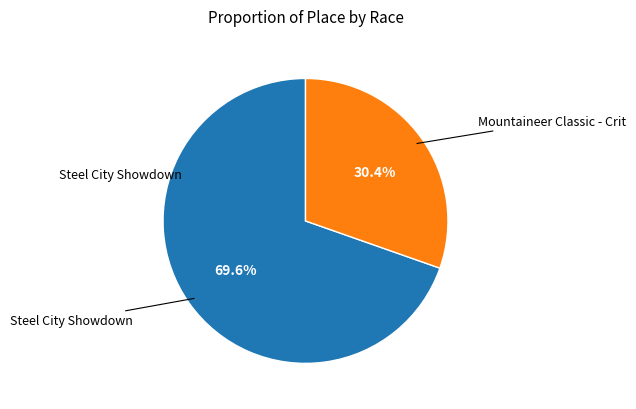

What is the smallest slice in the pie chart?

Mountaineer Classic - Crit